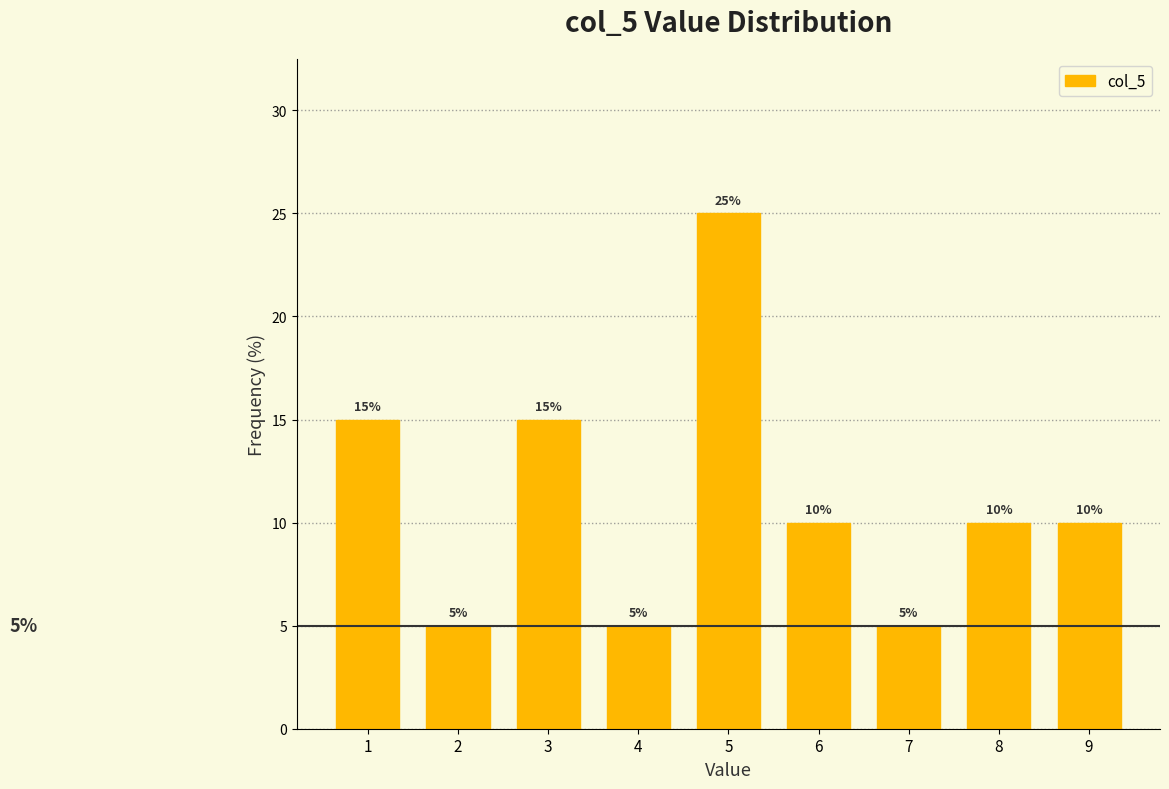

What is the height of the bar covering 8.5 to 9.5 on the x-axis?

10